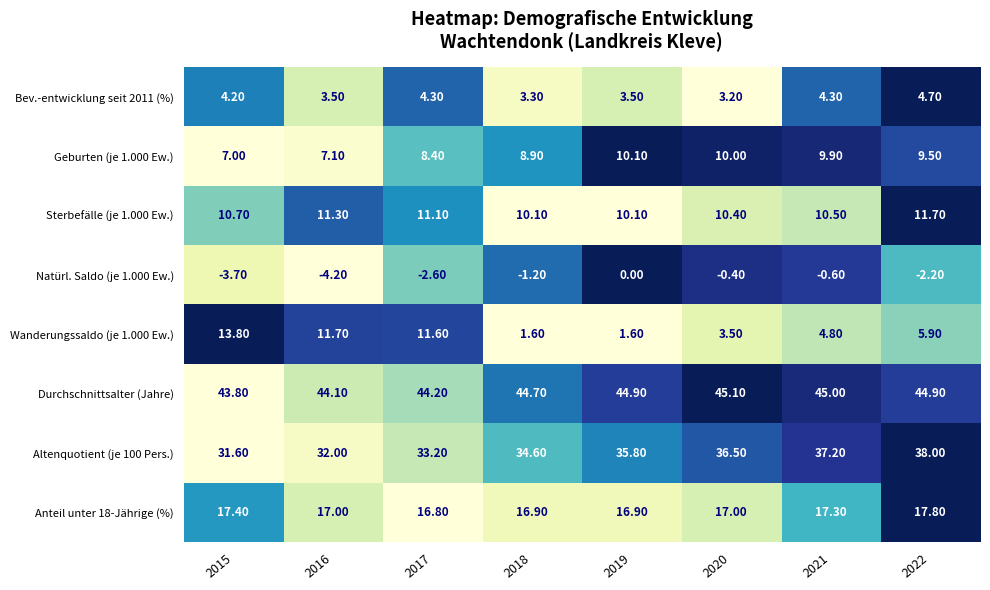

What is the difference between the Natürl. Saldo (je 1.000 Ew.) values at 2016 and 2022?

2.0